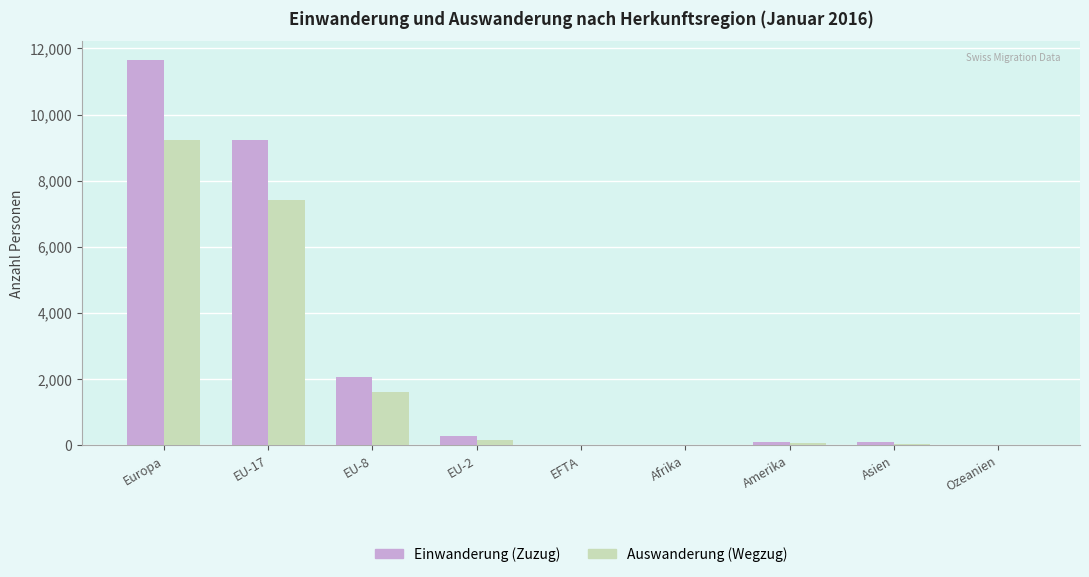

How many distinct data groups are displayed?

2